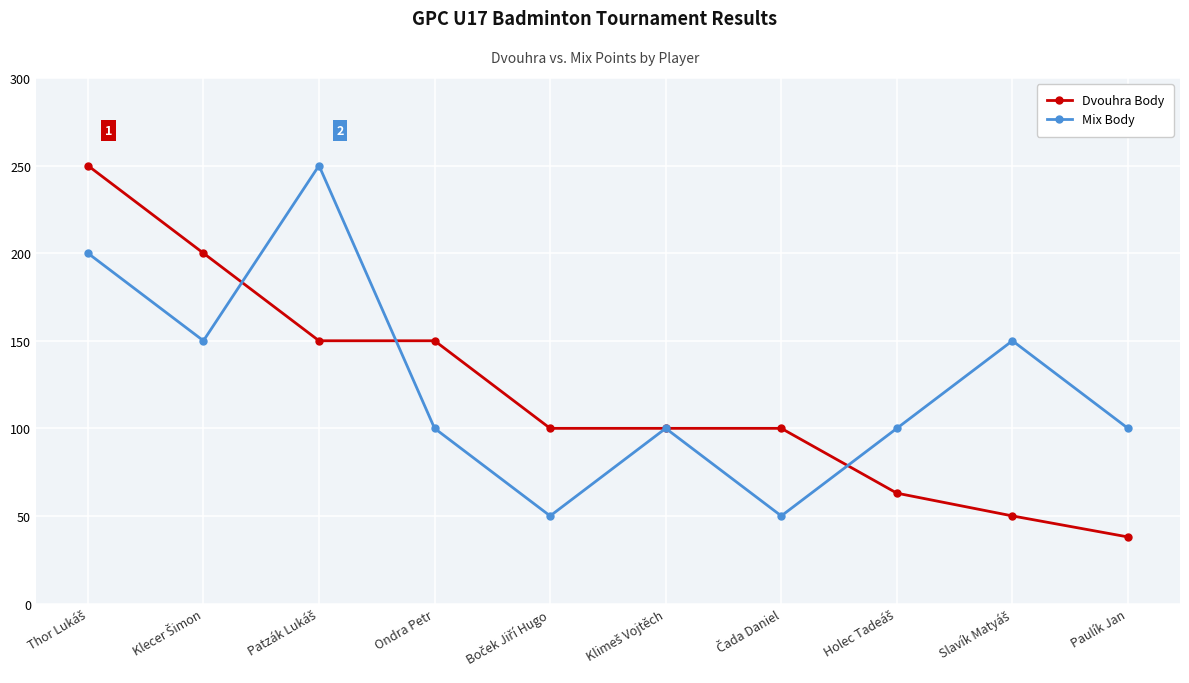

Which series has the largest range (max minus min)?

Dvouhra Body